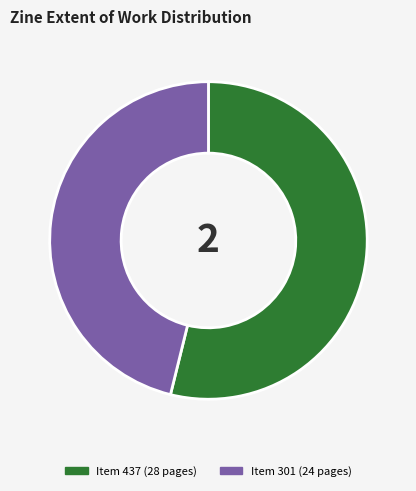

Does any single category account for the majority?

Yes